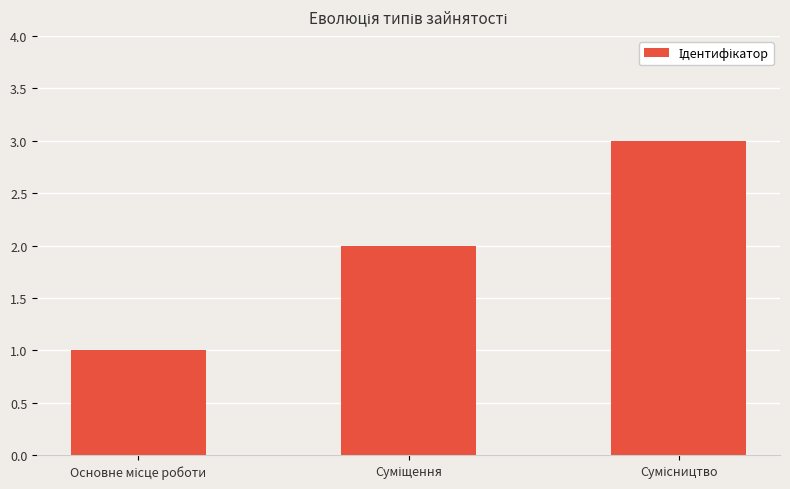

What is the greatest value displayed?

3